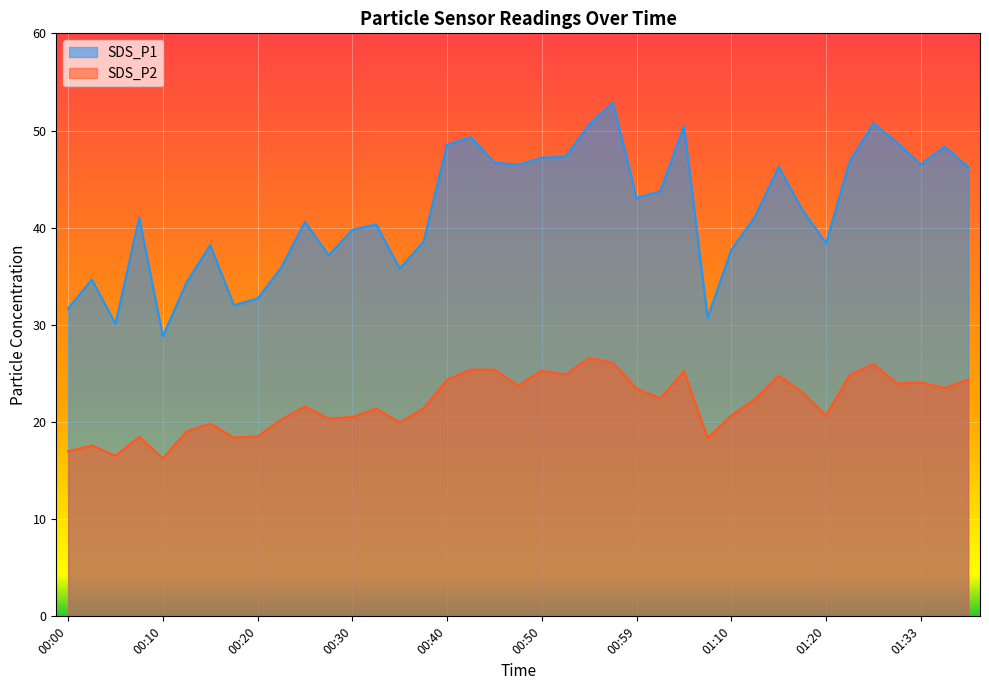

At 00:50, list the series in order from smallest to largest.

SDS_P2, SDS_P1